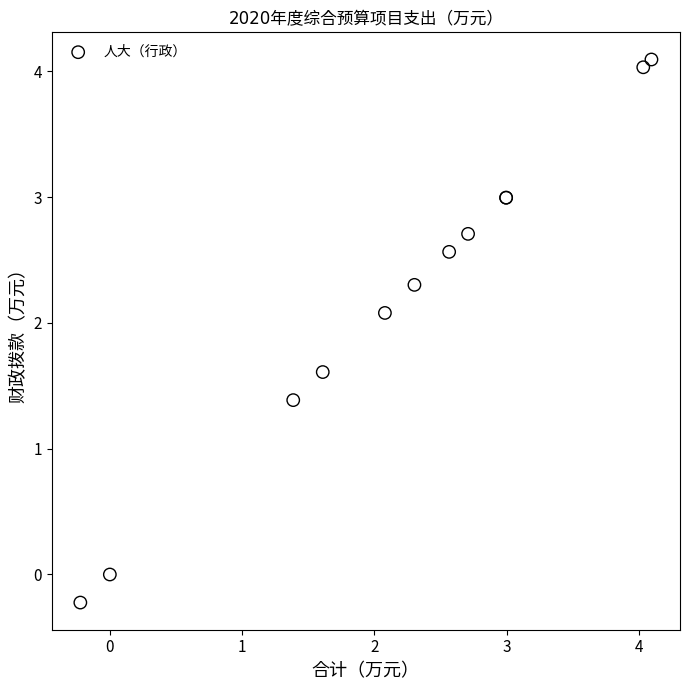

What Y value in the scatter plot is closest to 1?

1.4